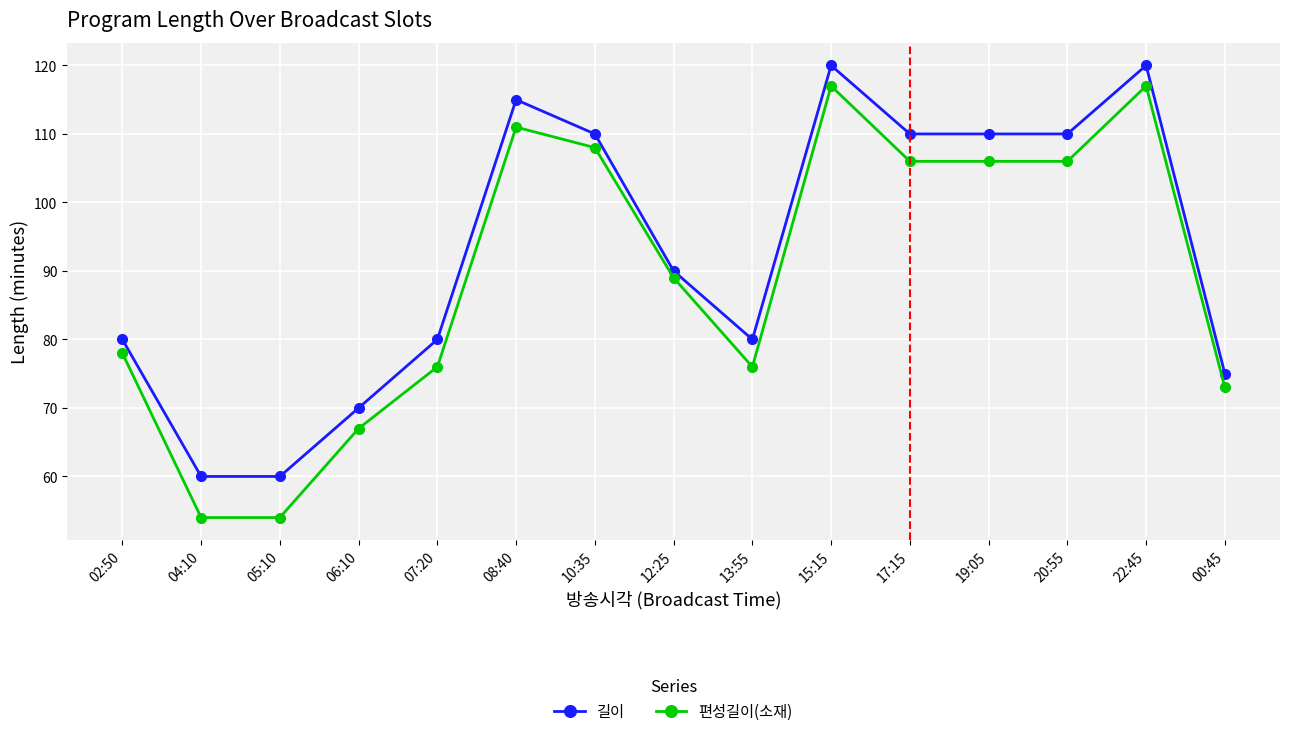

What is the sum of the 편성길이(소재) values at 02:50 and 04:10?

132